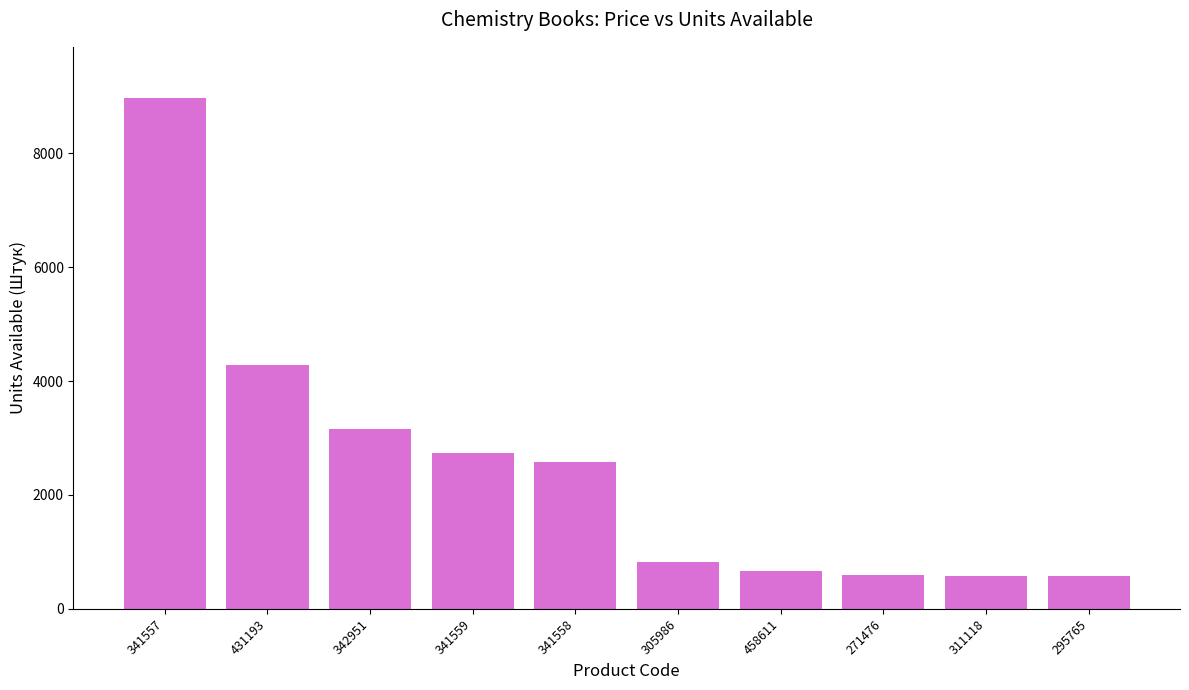

How many bars are there in total?

10